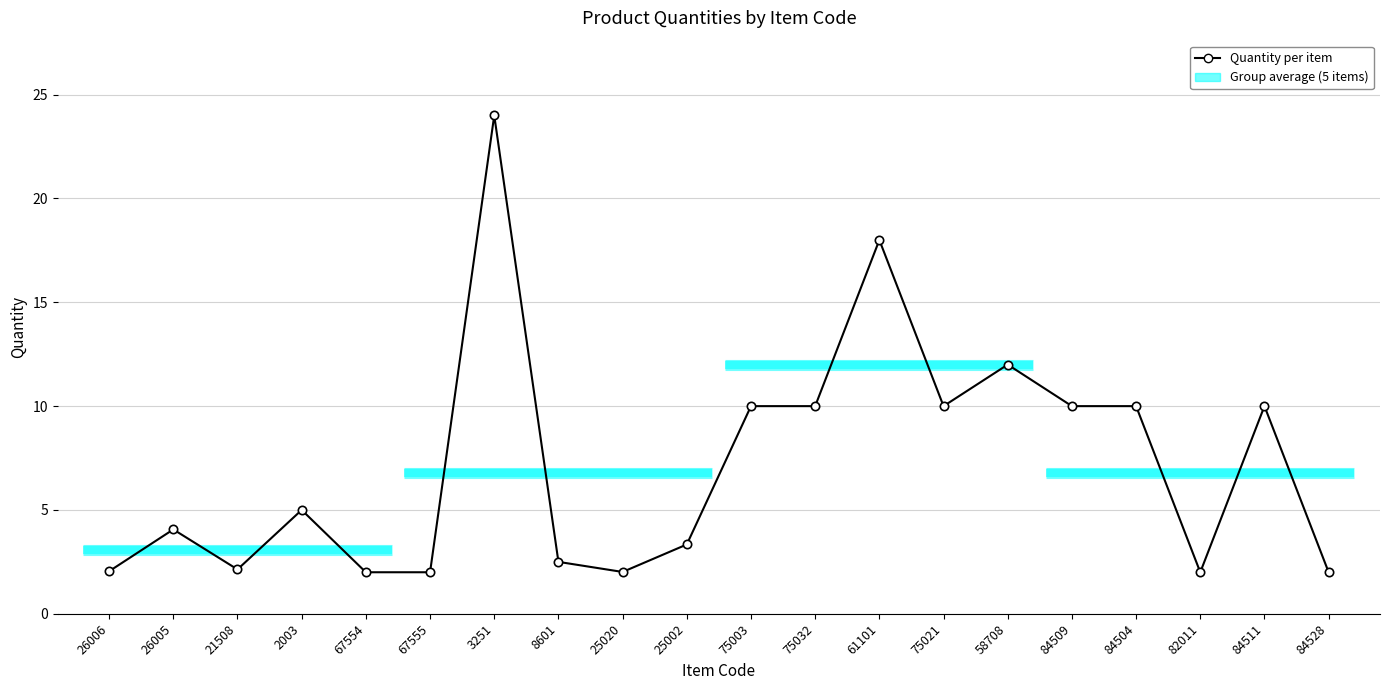

What position from the left is 26006?

1